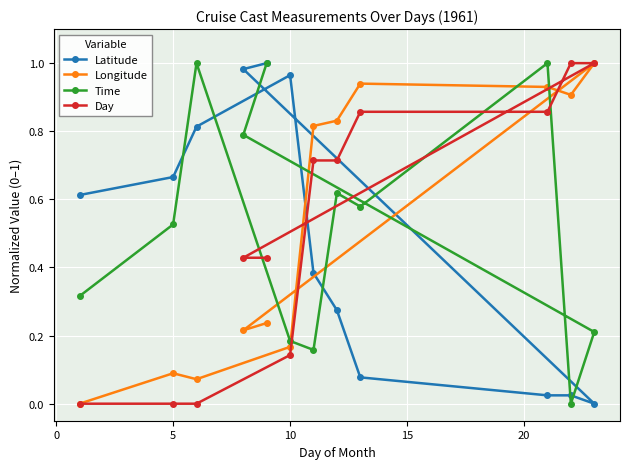

Is it true that Latitude equals 0.9 at 5?

False